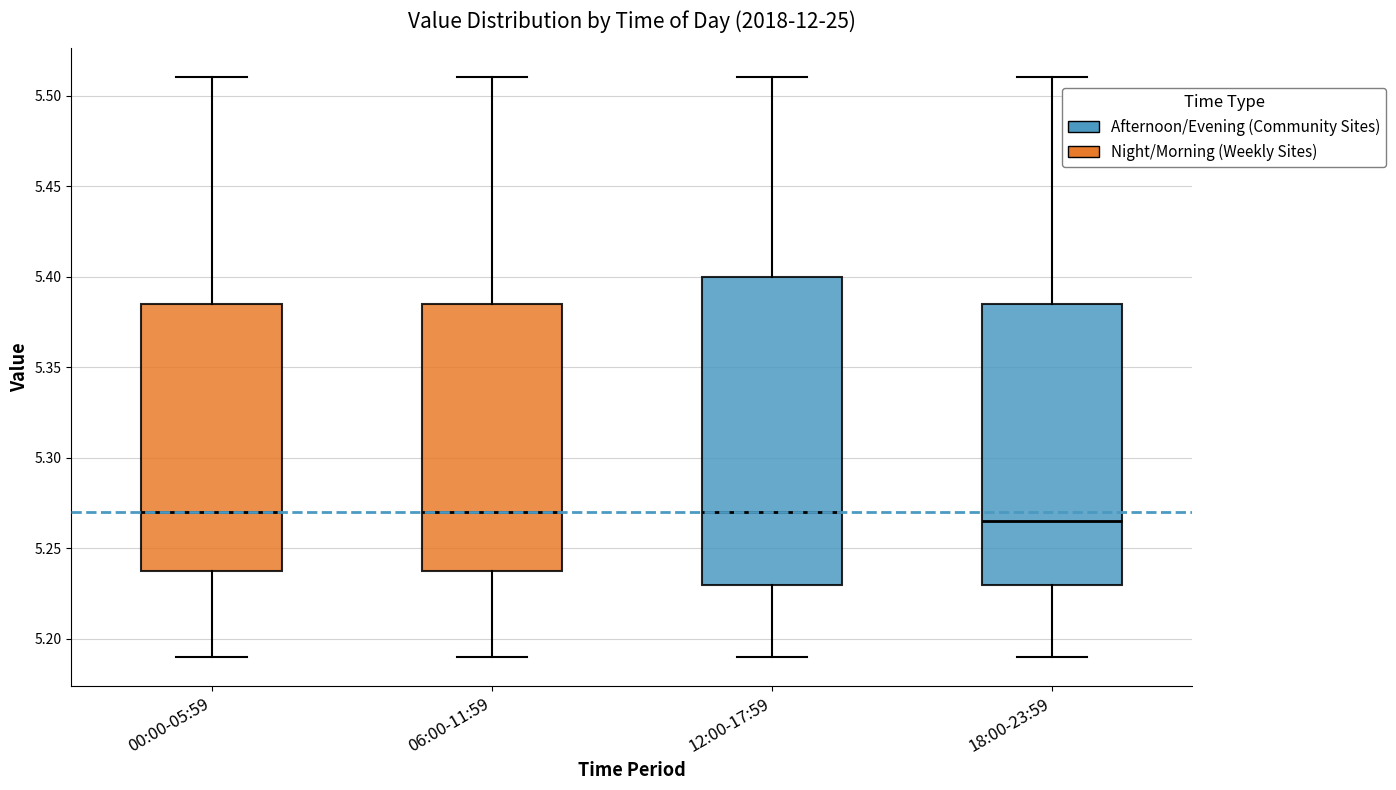

Reading left to right, transcribe this box plot: for each box, give where its median line is, the range the box spans, and where its two whiskers end, as read against the y-axis. The values are not printed on the chart, so give them approximately, as read against the axis.

00:00-05:59: median 5.270, box 5.240 to 5.385, whiskers 5.190 to 5.510
06:00-11:59: median 5.270, box 5.240 to 5.385, whiskers 5.190 to 5.510
12:00-17:59: median 5.270, box 5.230 to 5.400, whiskers 5.190 to 5.510
18:00-23:59: median 5.265, box 5.230 to 5.385, whiskers 5.190 to 5.510